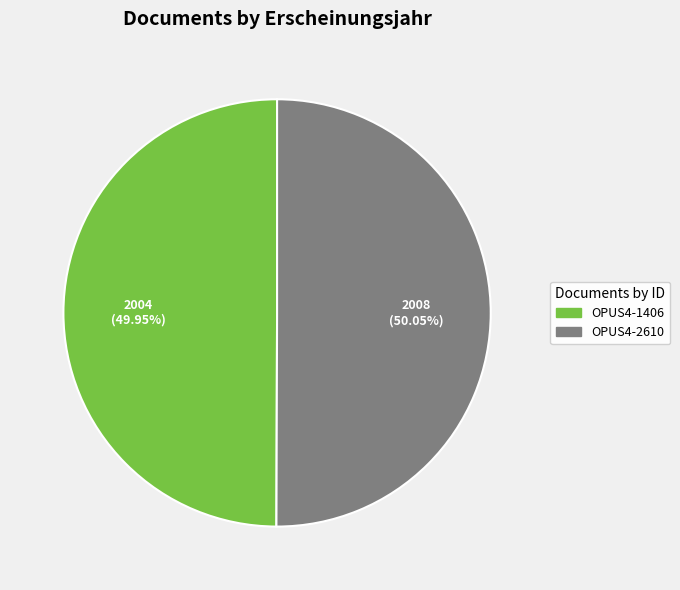

How many slices are in this pie chart?

2